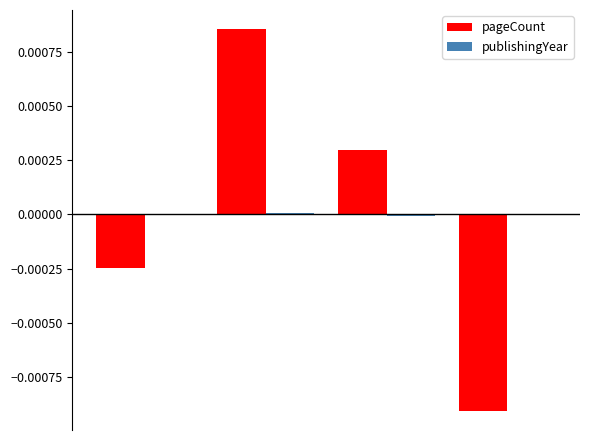

How many distinct data groups are displayed?

2